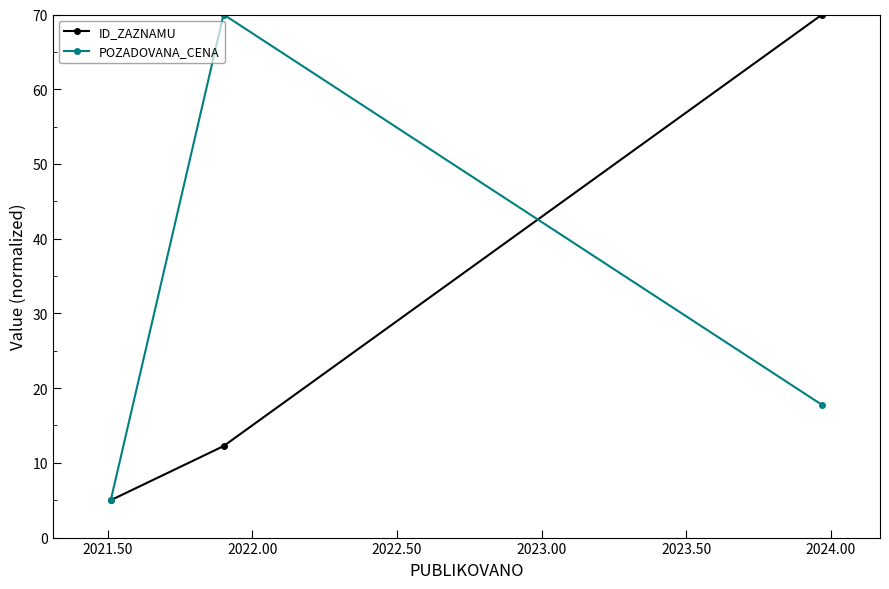

What is the sum of all ID_ZAZNAMU values?

87.2